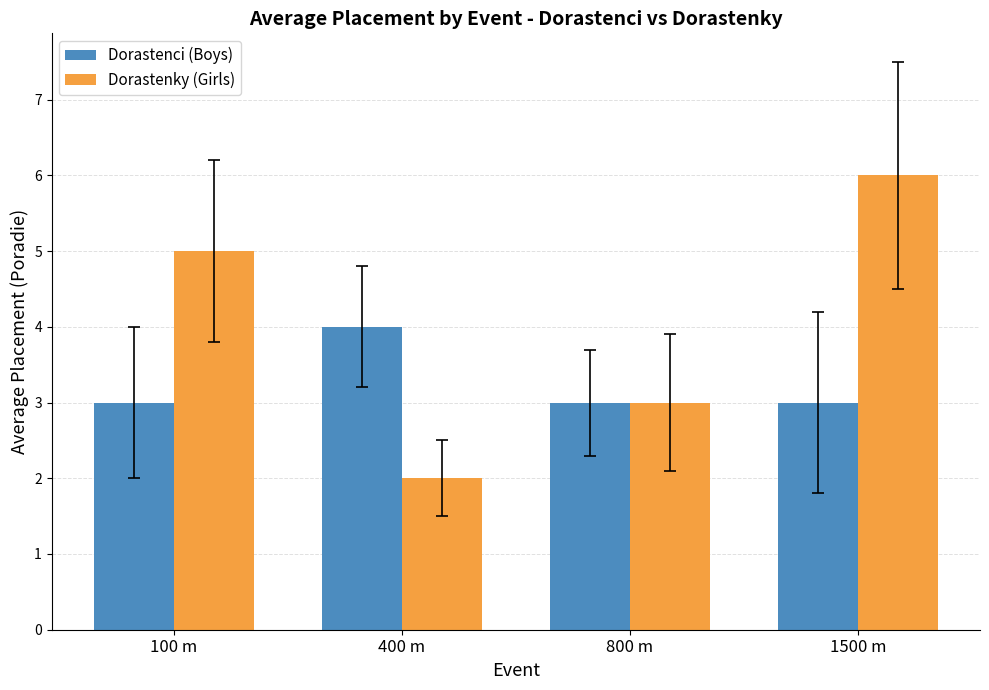

Reading left to right, what are all the values shown in this chart?

Dorastenci (Boys): 100 m=3	400 m=4	800 m=3	1500 m=3
Dorastenky (Girls): 100 m=5	400 m=2	800 m=3	1500 m=6